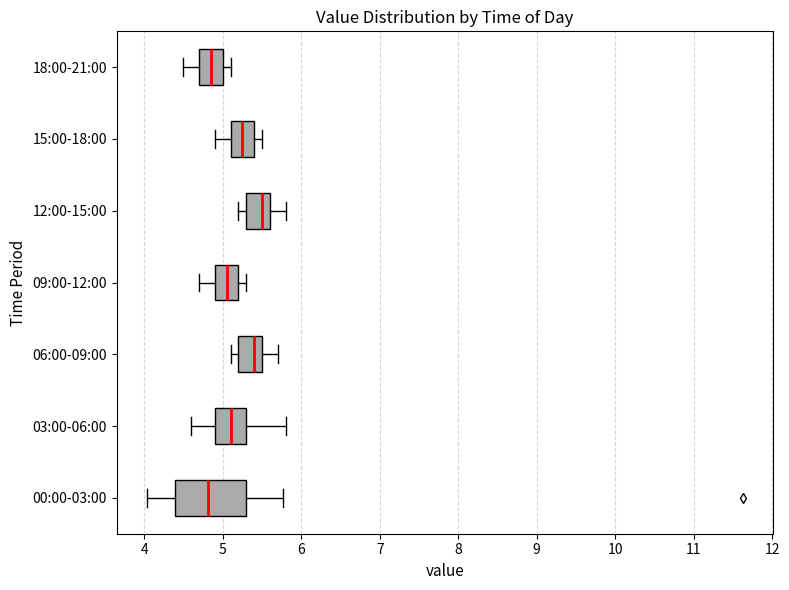

Where does the median line of the box for 12:00-15:00 sit on the x-axis? The values are not printed on the chart, so give them approximately, as read against the axis.

5.5